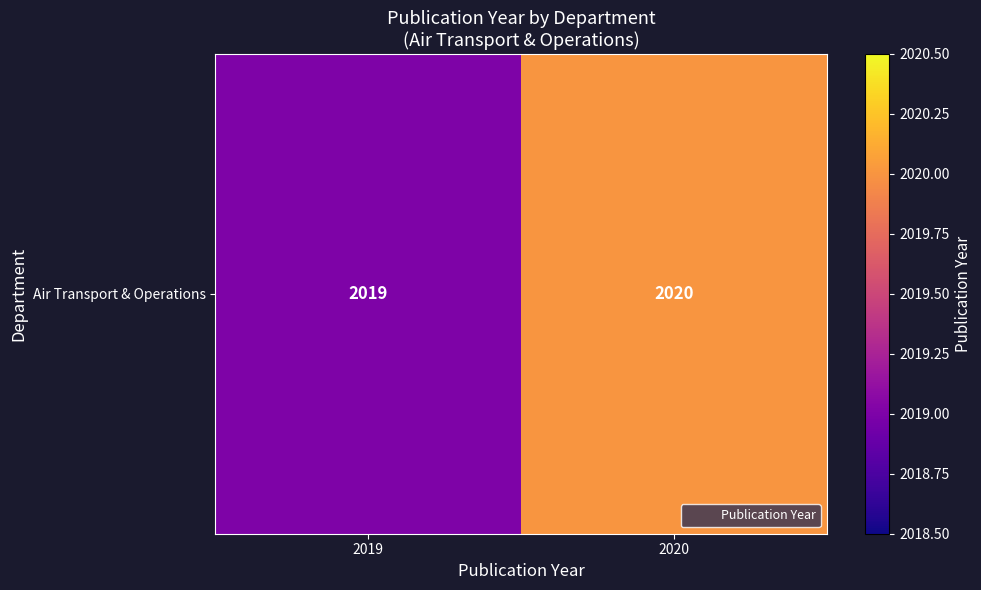

What is the ratio of the value at 2019 to the value at 2020?

1.0